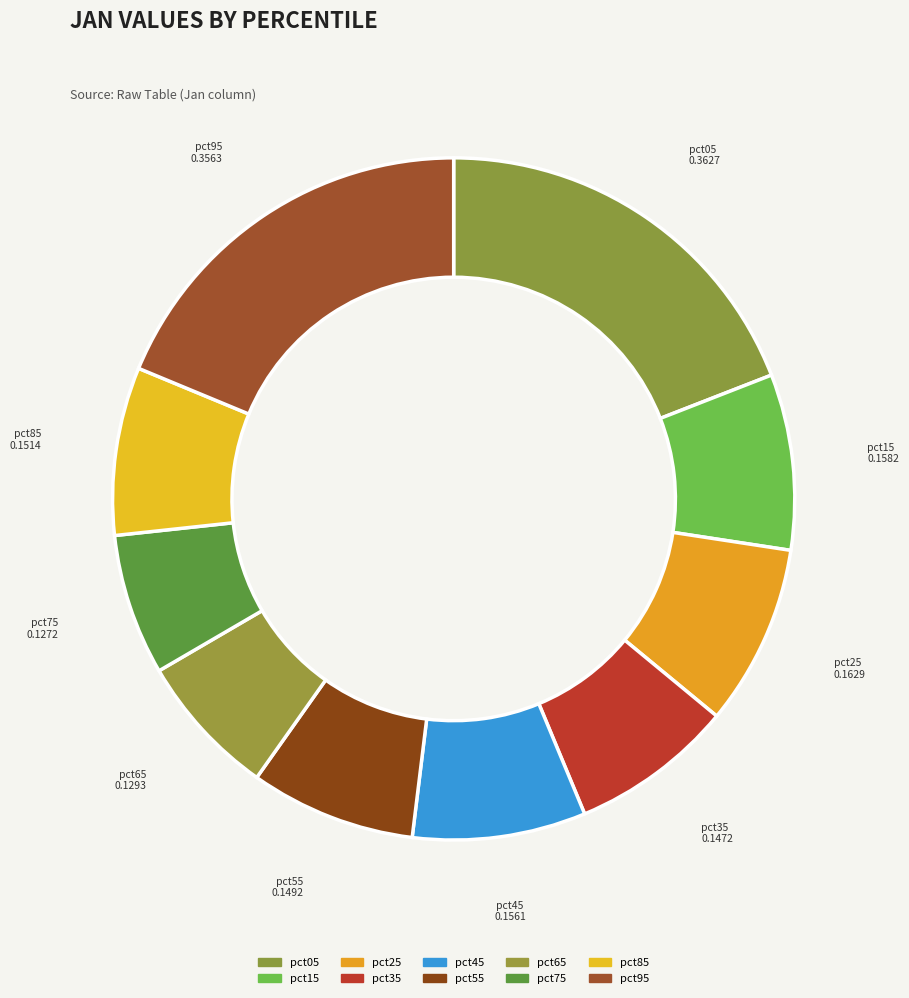

What percentage is the pct15 slice, to the nearest percent?

8%